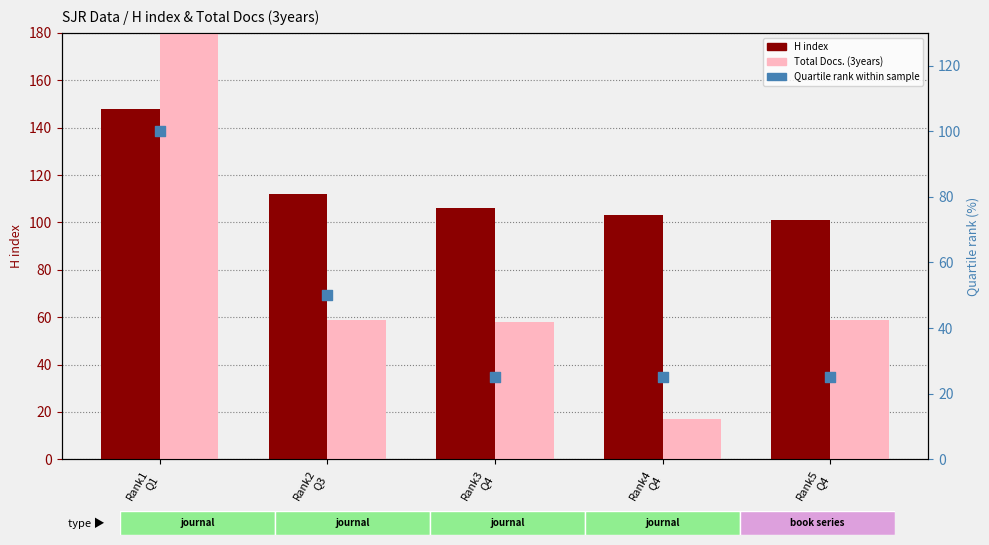

Which series contains the lowest Y value?

Total Docs. (3years)